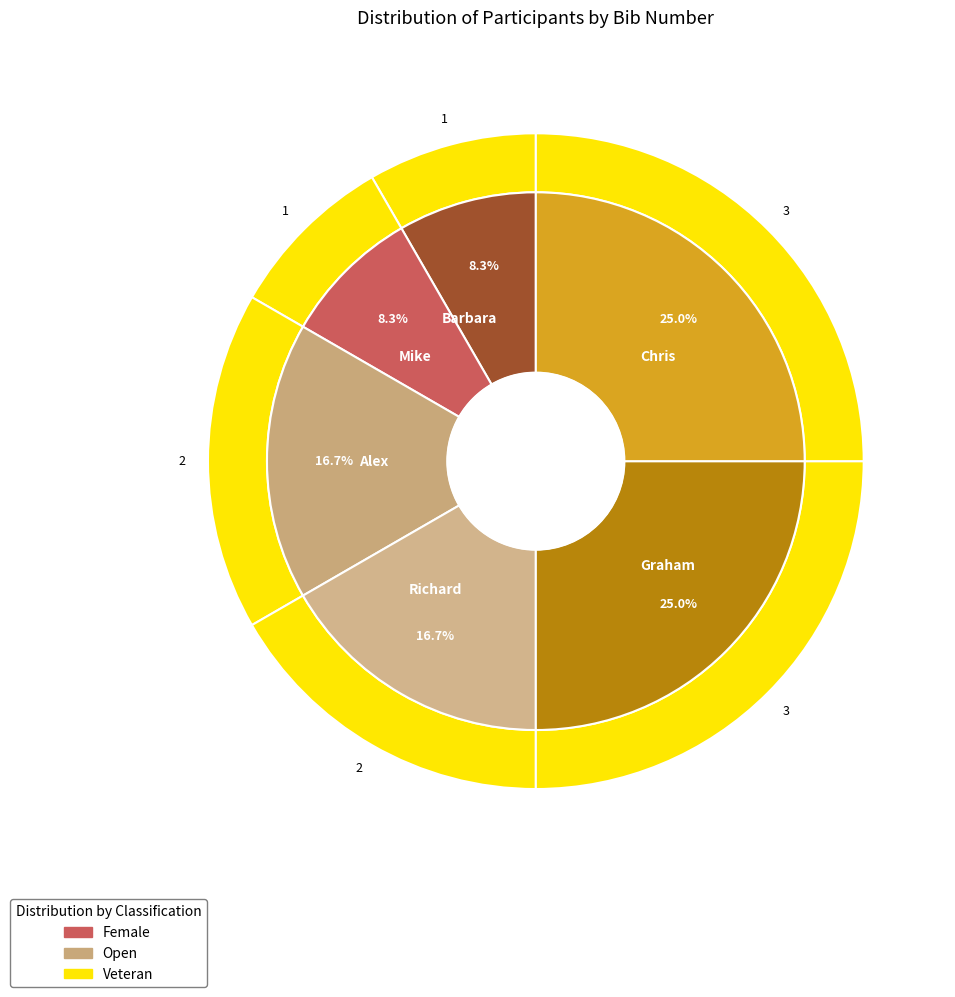

How many slices are in this pie chart?

6